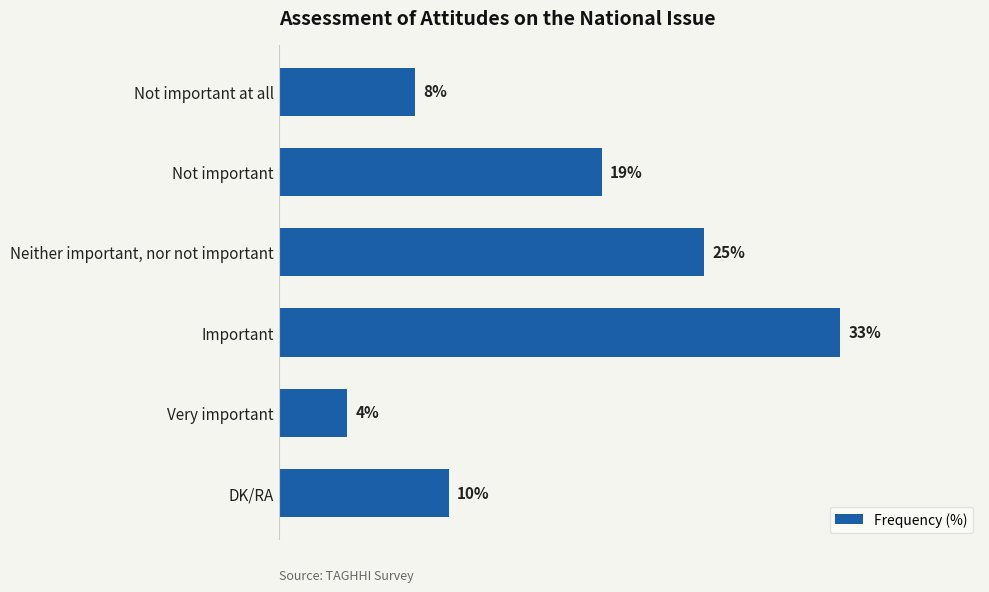

At which label is the value closest to 18?

Not important